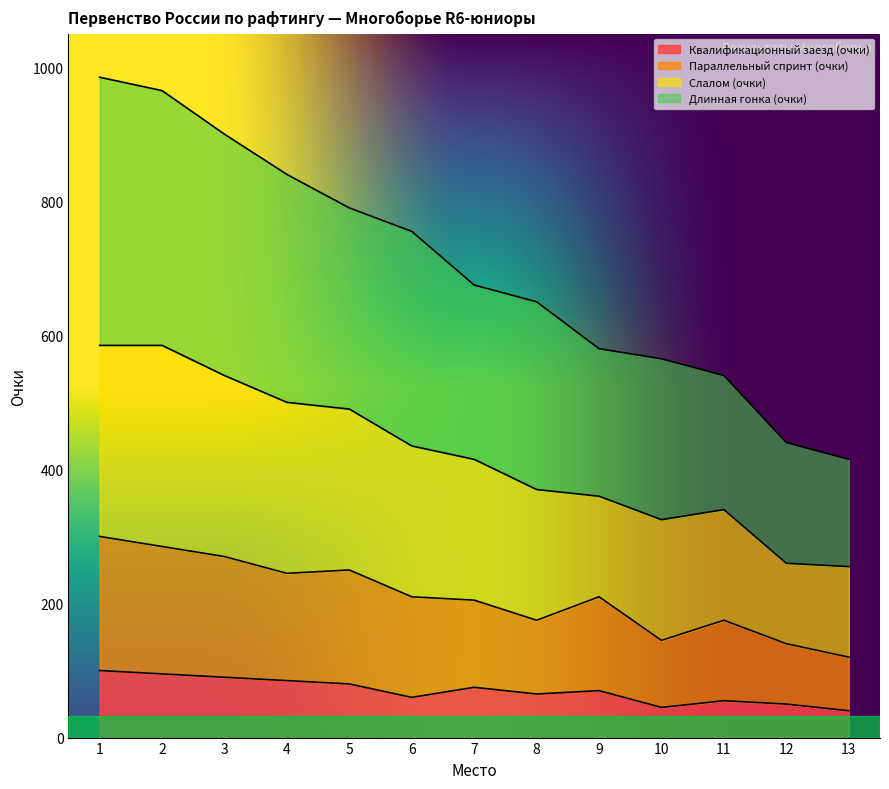

What is the total value across all series at 3?

900